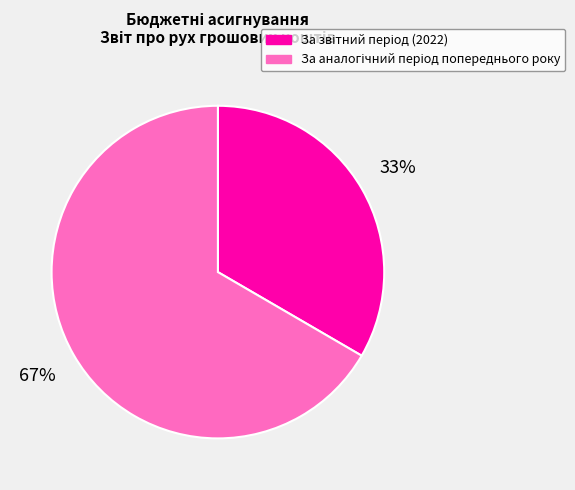

How many slices are in this pie chart?

2